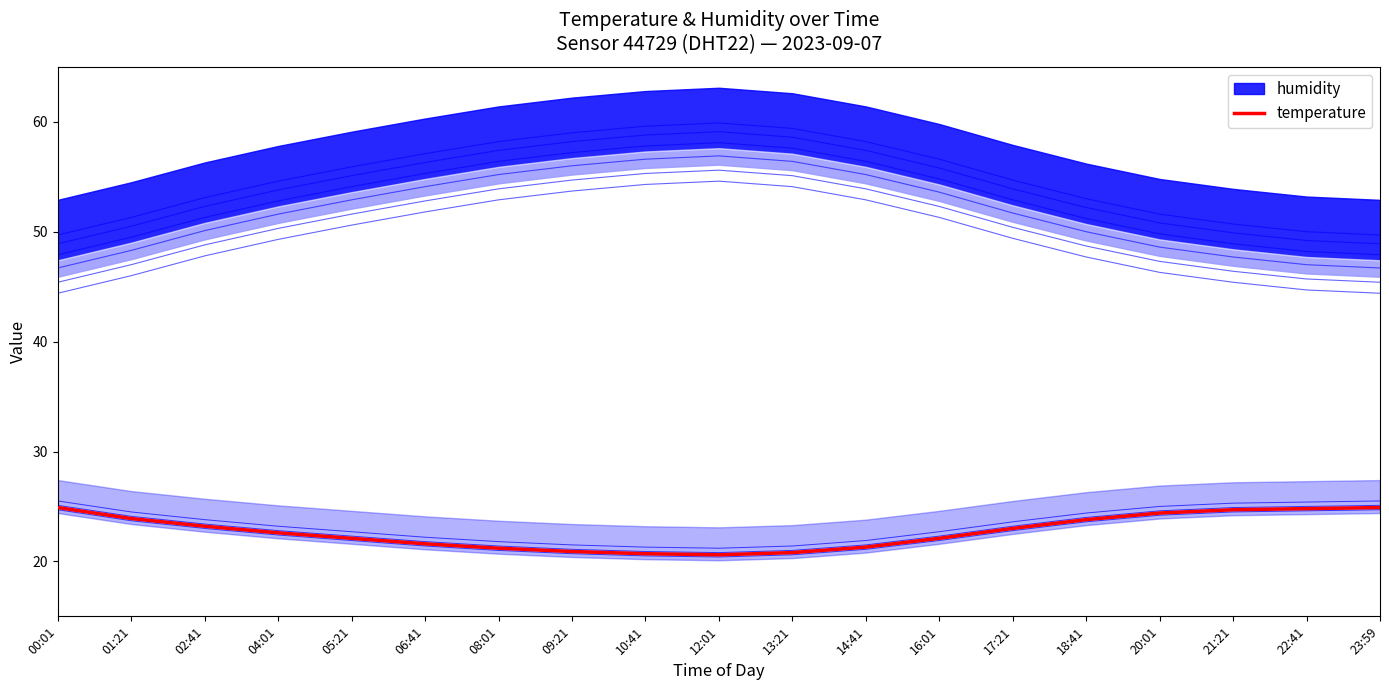

At which category does the chart reach its minimum across all series?

12:01